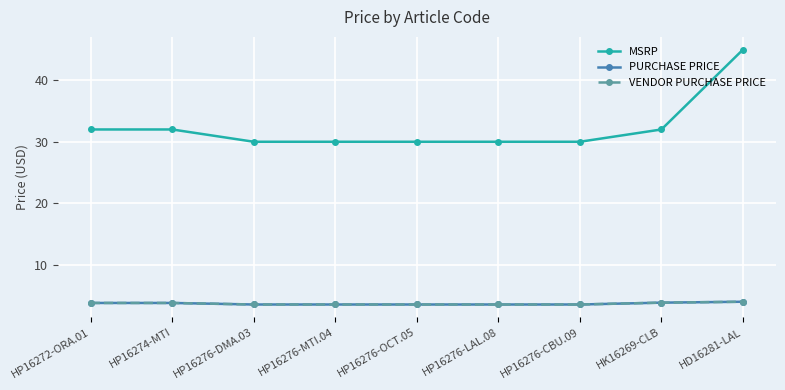

What is the label of the 1st point from the right?

HD16281-LAL